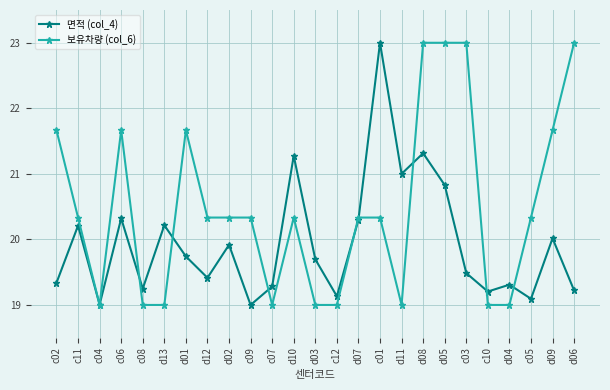

At which category does 보유차량 (col_6) reach its first local valley?

c04